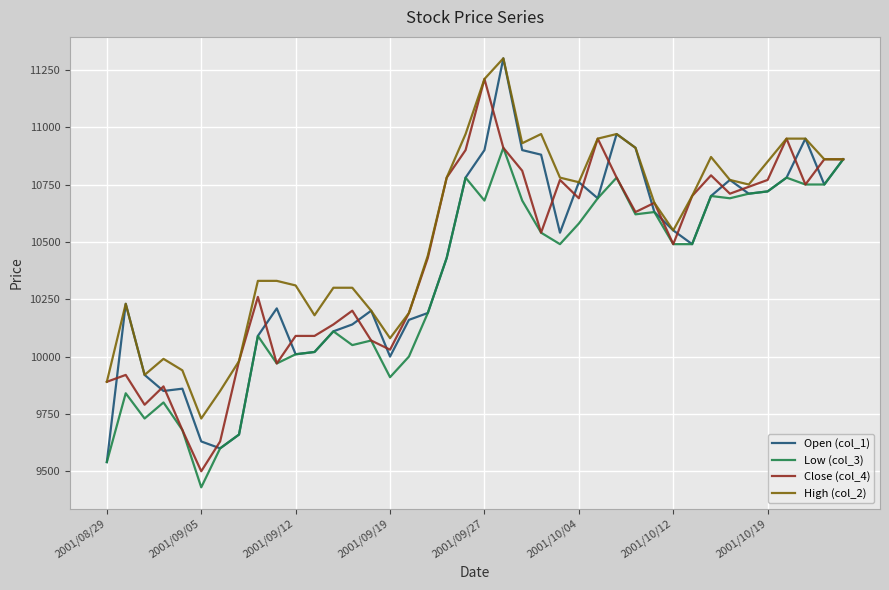

Which series has the largest total across all categories?

High (col_2)